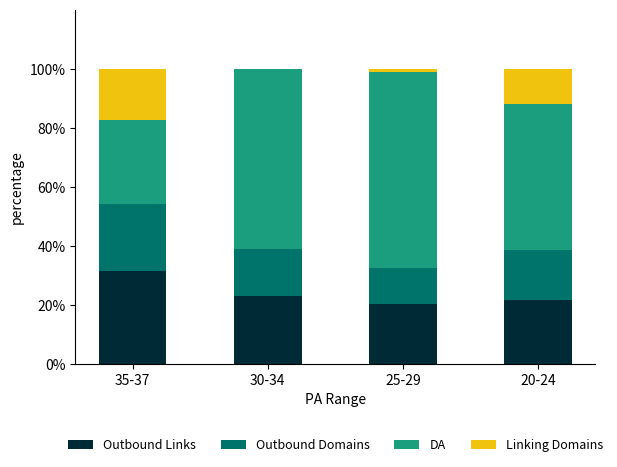

At which label does Outbound Links reach its peak?

35-37